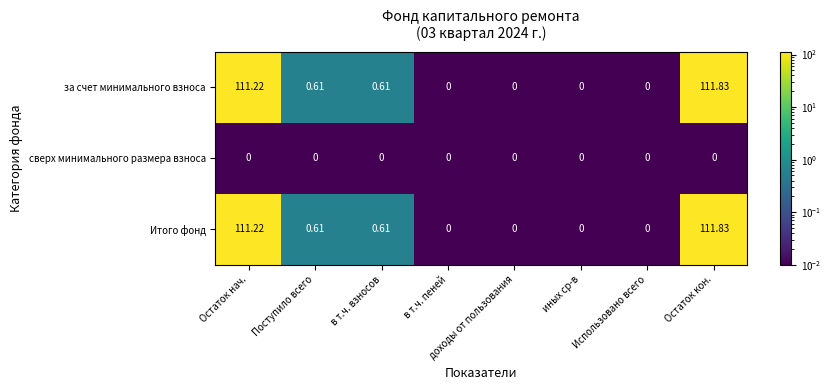

At which category does the chart reach its peak across all series?

Остаток кон.